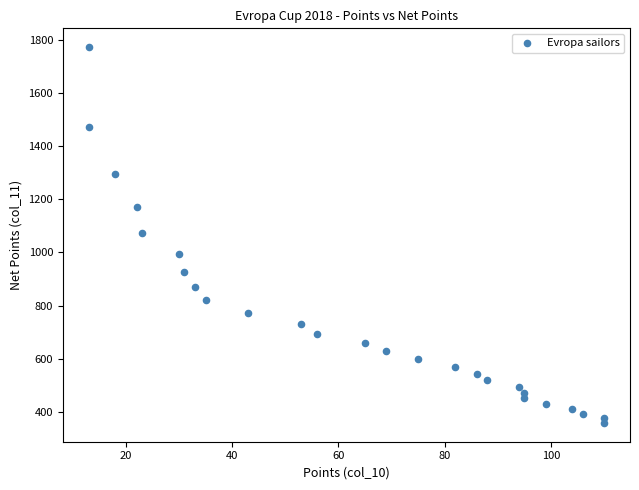

What is the range of X values (max minus min)?

97